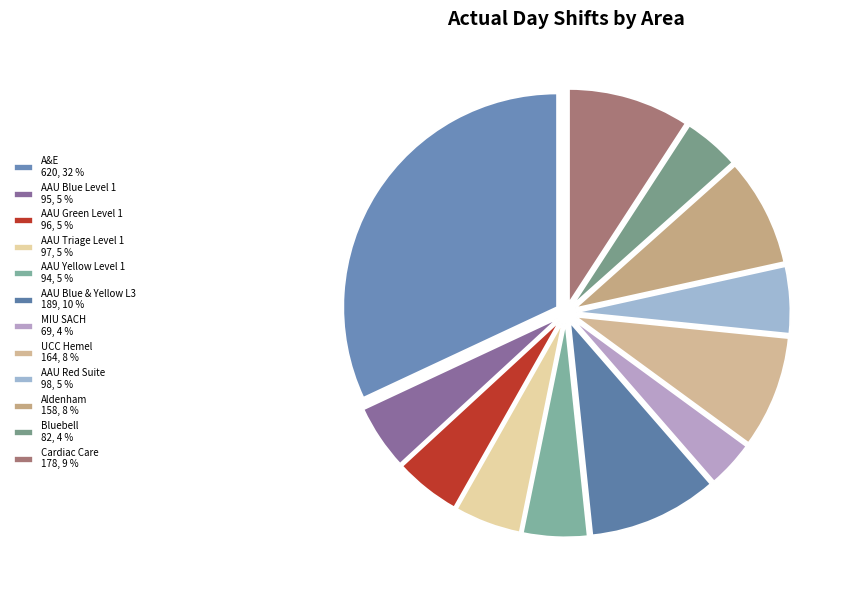

Which slice is the largest?

A&E